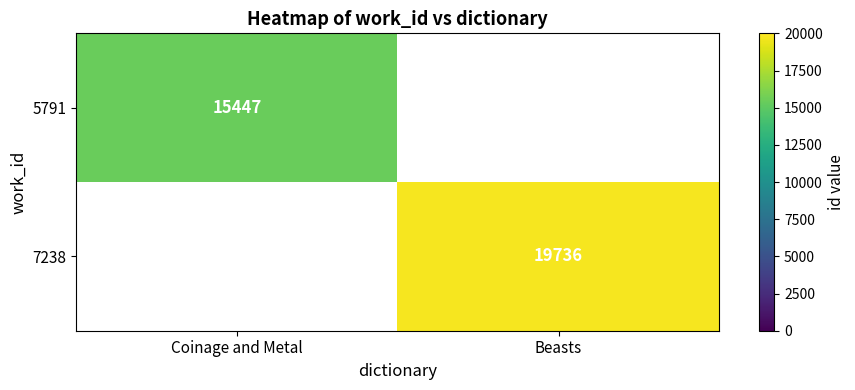

Count the number of data series in this chart.

2